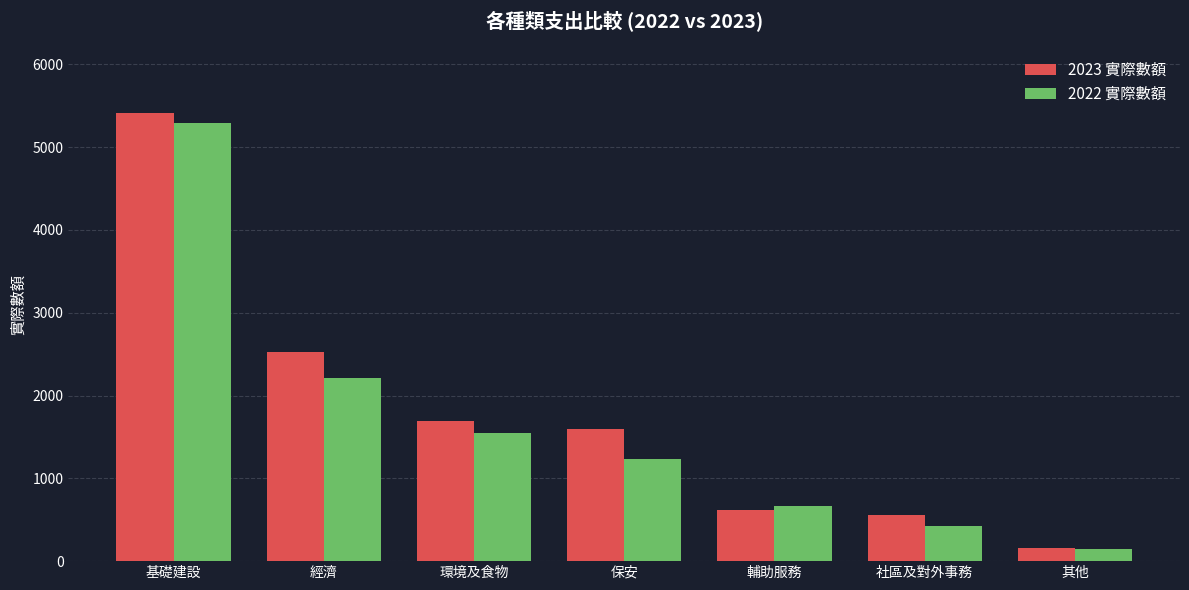

How many bars are there in each group?

2